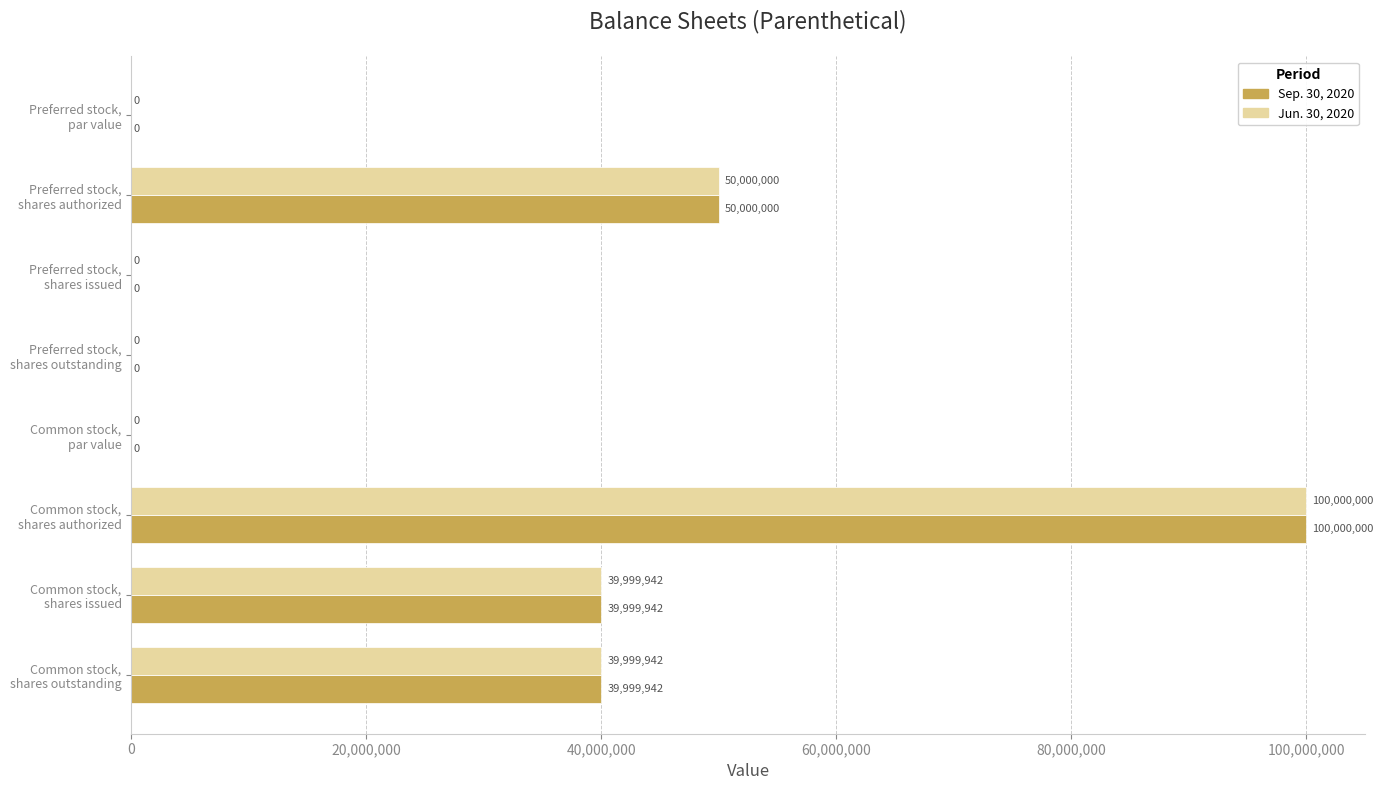

What is the sum of all Jun. 30, 2020 values?

229999884